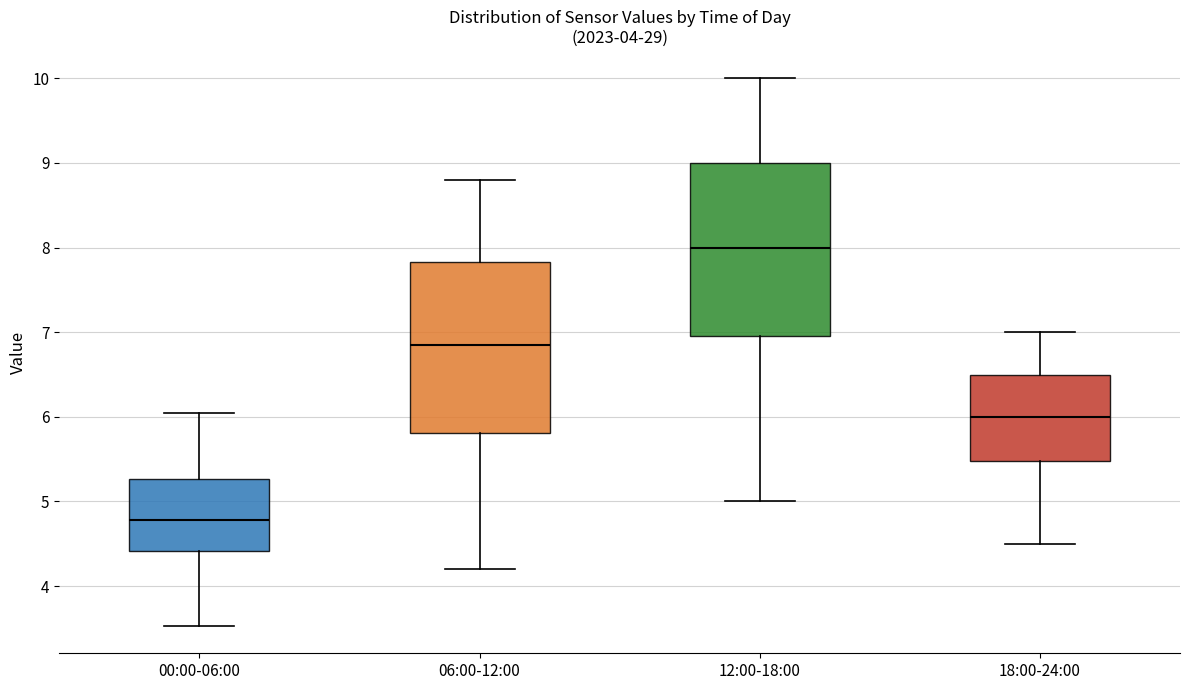

Reading left to right, read every box against the y-axis: the position of its median line, the range the box covers, and the ends of its whiskers. The values are not printed on the chart, so give them approximately, as read against the axis.

00:00-06:00: median 4.8, box 4.4 to 5.3, whiskers 3.5 to 6.1
06:00-12:00: median 6.9, box 5.8 to 7.8, whiskers 4.2 to 8.8
12:00-18:00: median 8.0, box 7.0 to 9.0, whiskers 5.0 to 10.0
18:00-24:00: median 6.0, box 5.5 to 6.5, whiskers 4.5 to 7.0